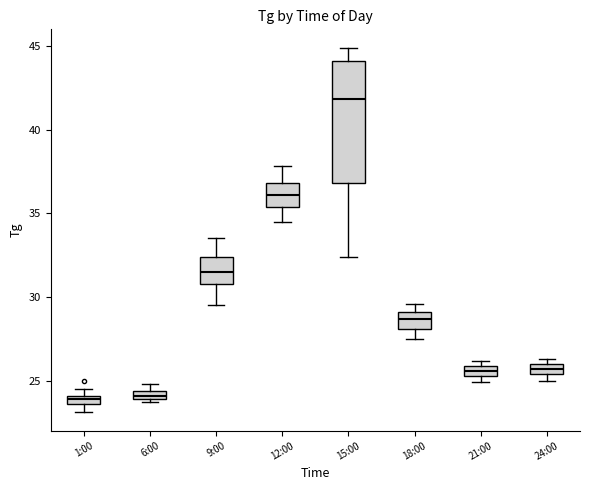

Where is the lower edge of the box for 6:00 on the y-axis? The values are not printed on the chart, so give them approximately, as read against the axis.

24.0